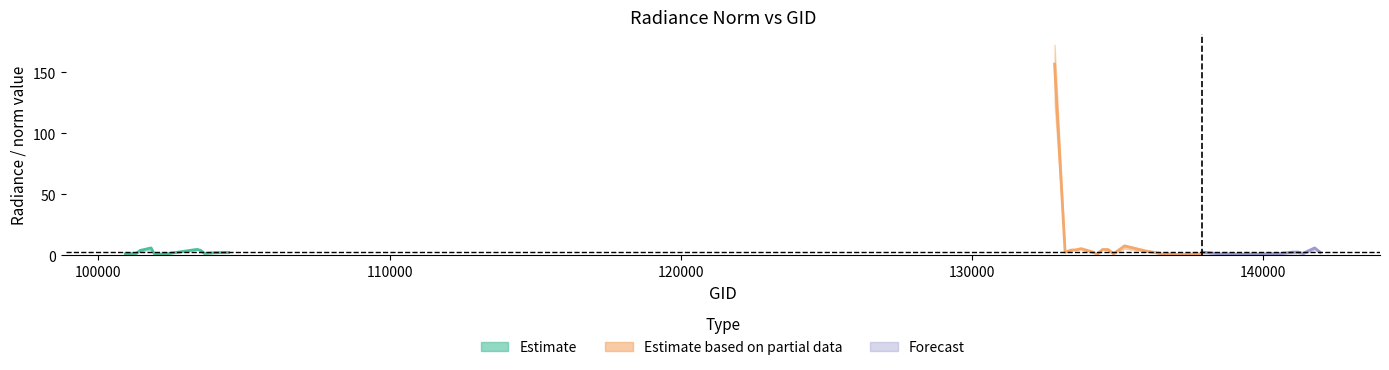

What is the difference between the highest and lowest values at 136755?

1.2